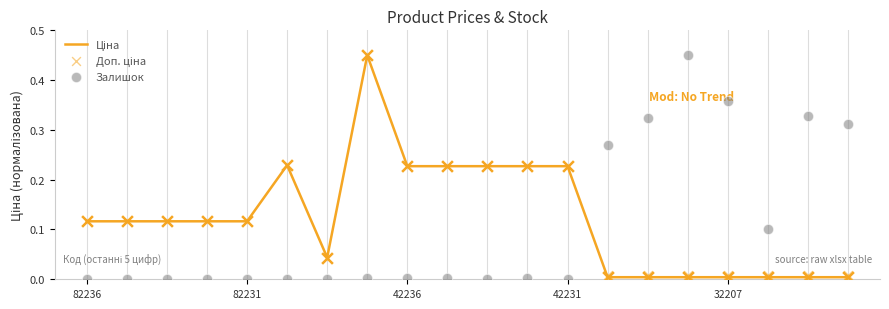

Is the value of Залишок at 82236 greater than the value of Ціна at 42231?

No